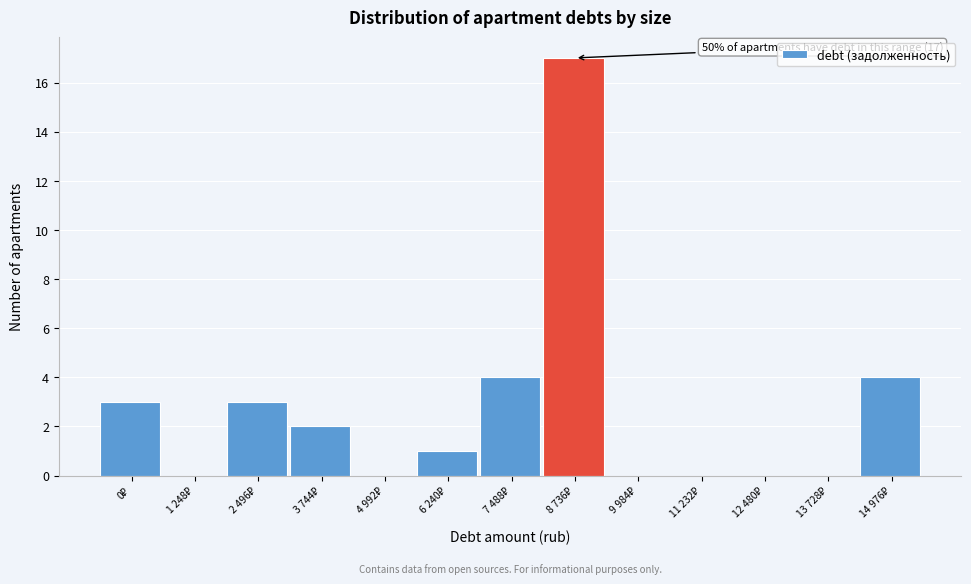

What is the sum of all values?

34